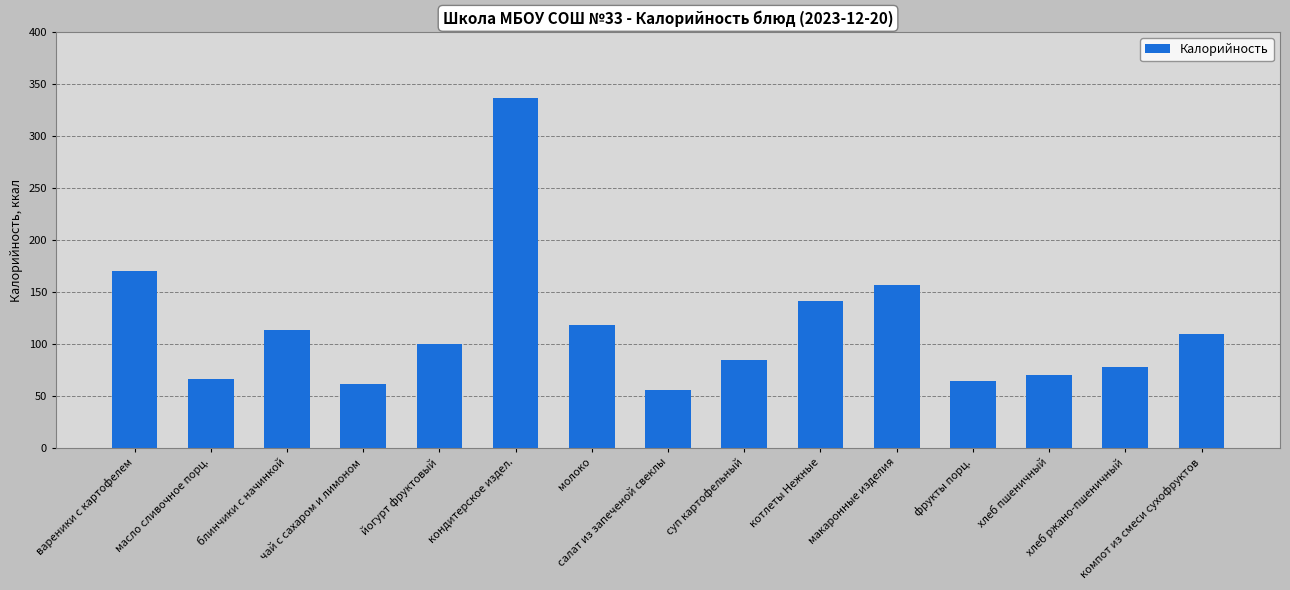

What is the average value?

115.1